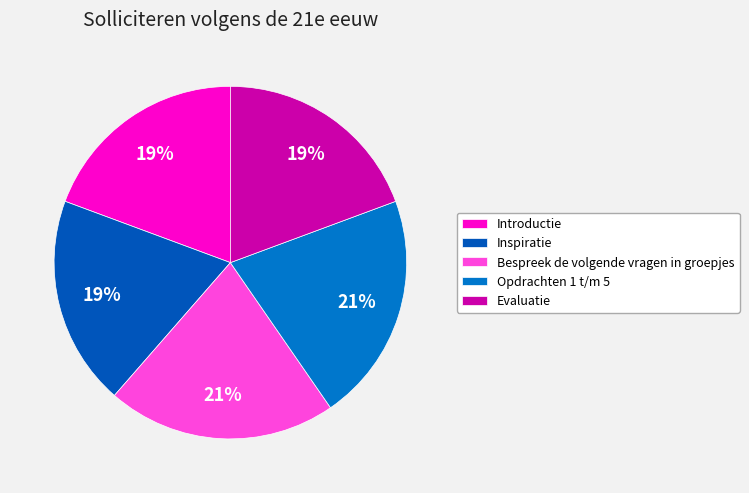

Is the sum of Evaluatie and Opdrachten 1 t/m 5 greater than half?

No